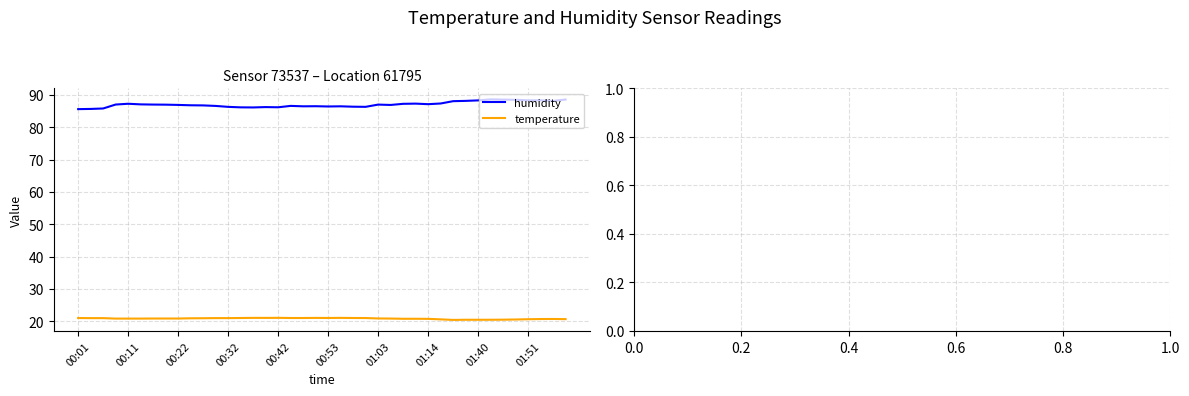

At how many categories does at least one series exceed 25?

40